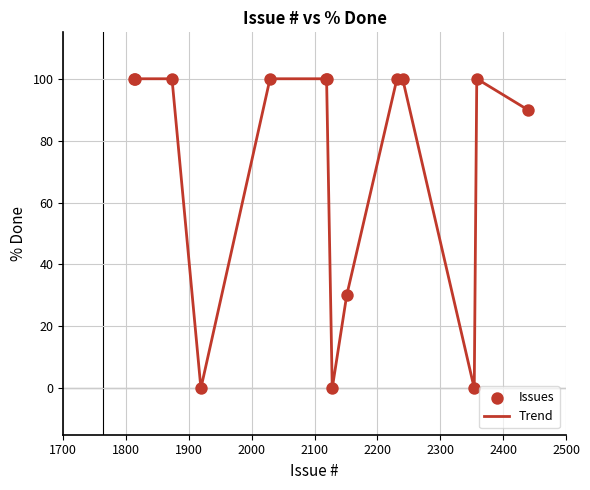

What is the difference between the maximum and minimum values?

100